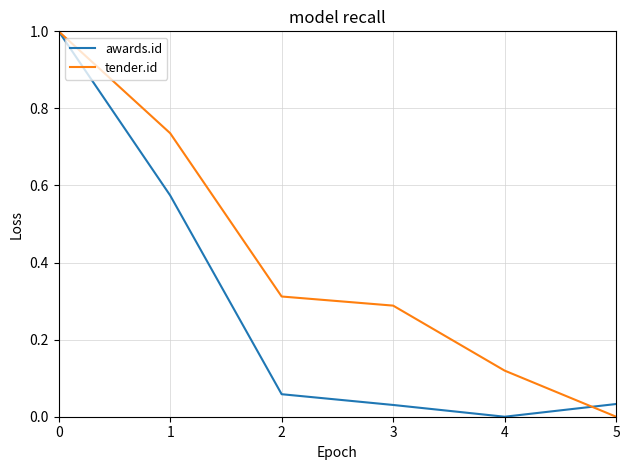

At which label does awards.id reach its minimum?

4